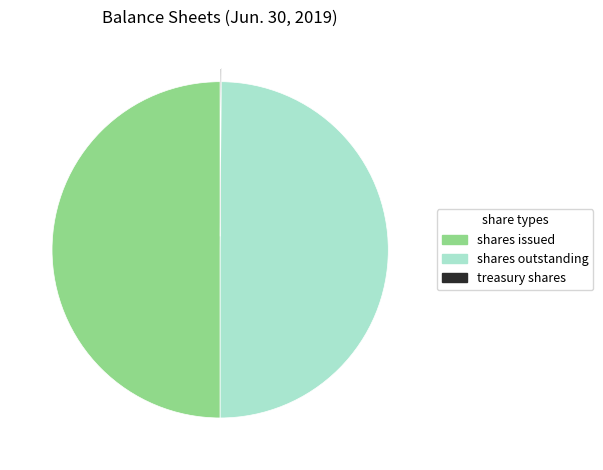

Is the sum of shares issued and shares outstanding greater than half?

Yes